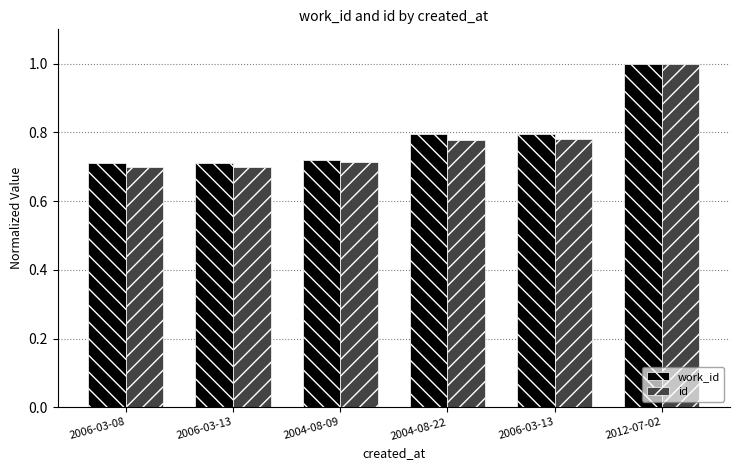

Between 2006-03-08 and 2006-03-13, which series saw the biggest shift?

work_id